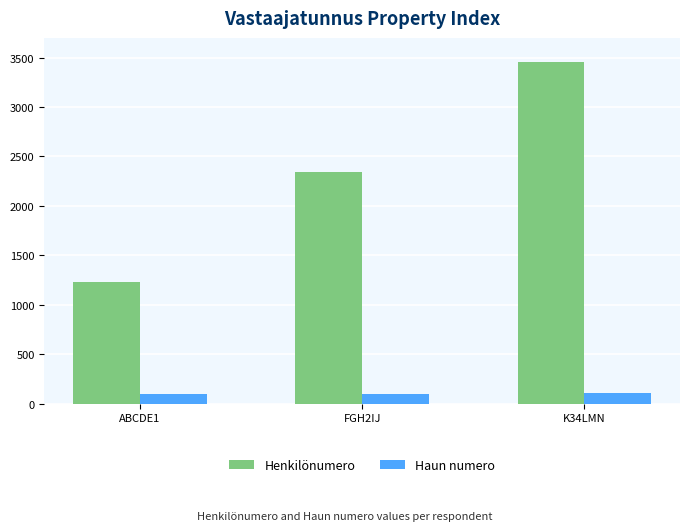

What is the spread (max minus min) of values at FGH2IJ?

2244